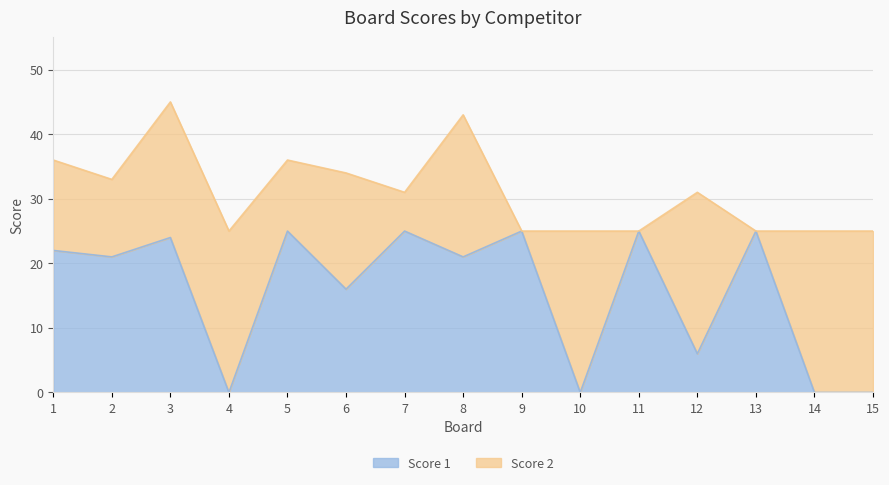

What is the average value?

16